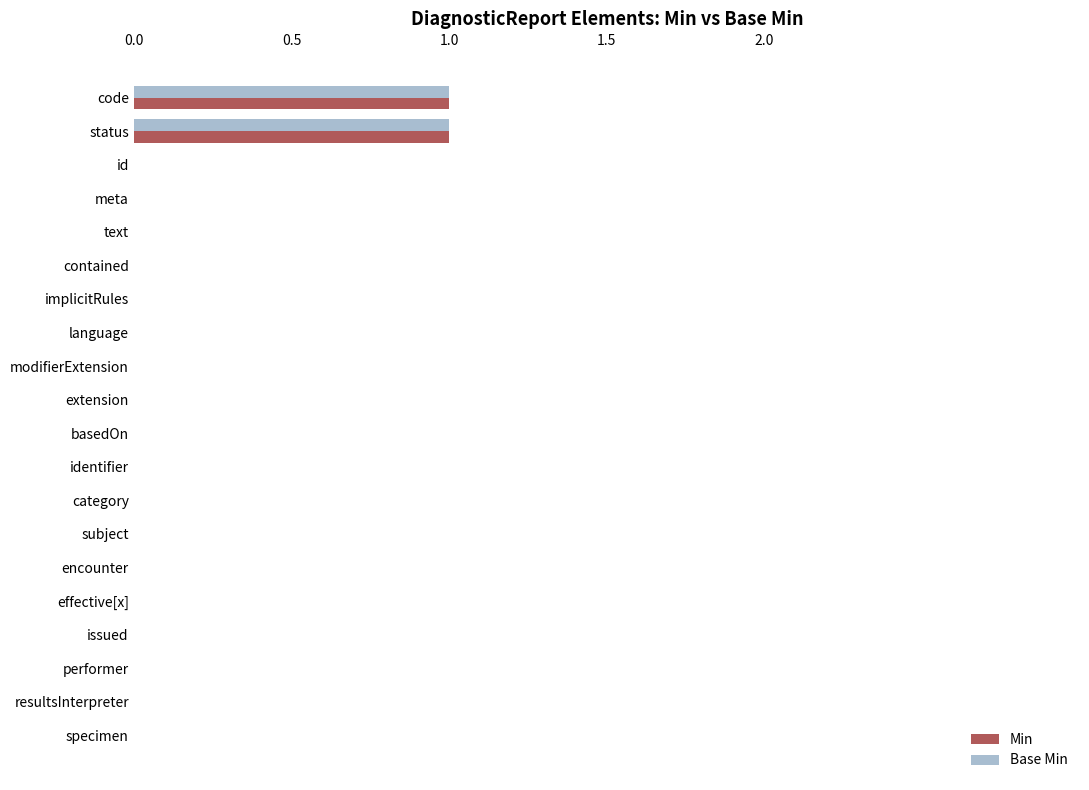

How many data points does each series have?

20